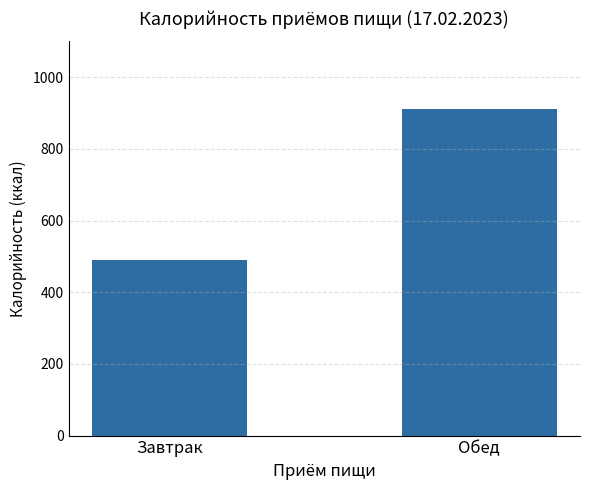

What is the ratio of the value at Завтрак to the value at Обед?

0.5